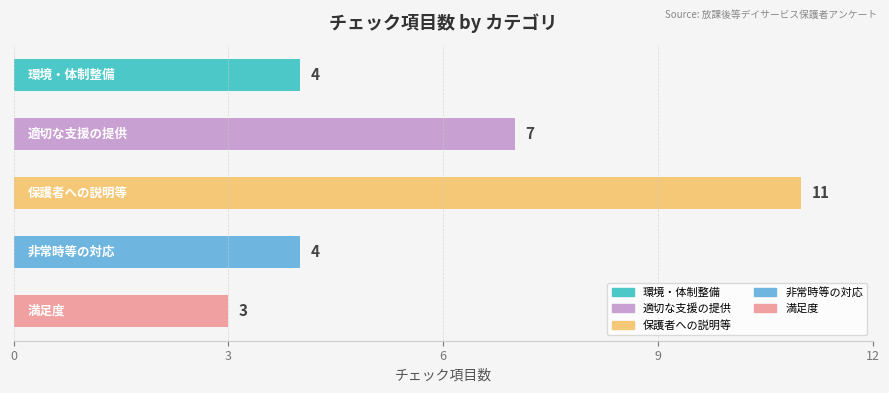

Count the values in the range 4 to 7.

3